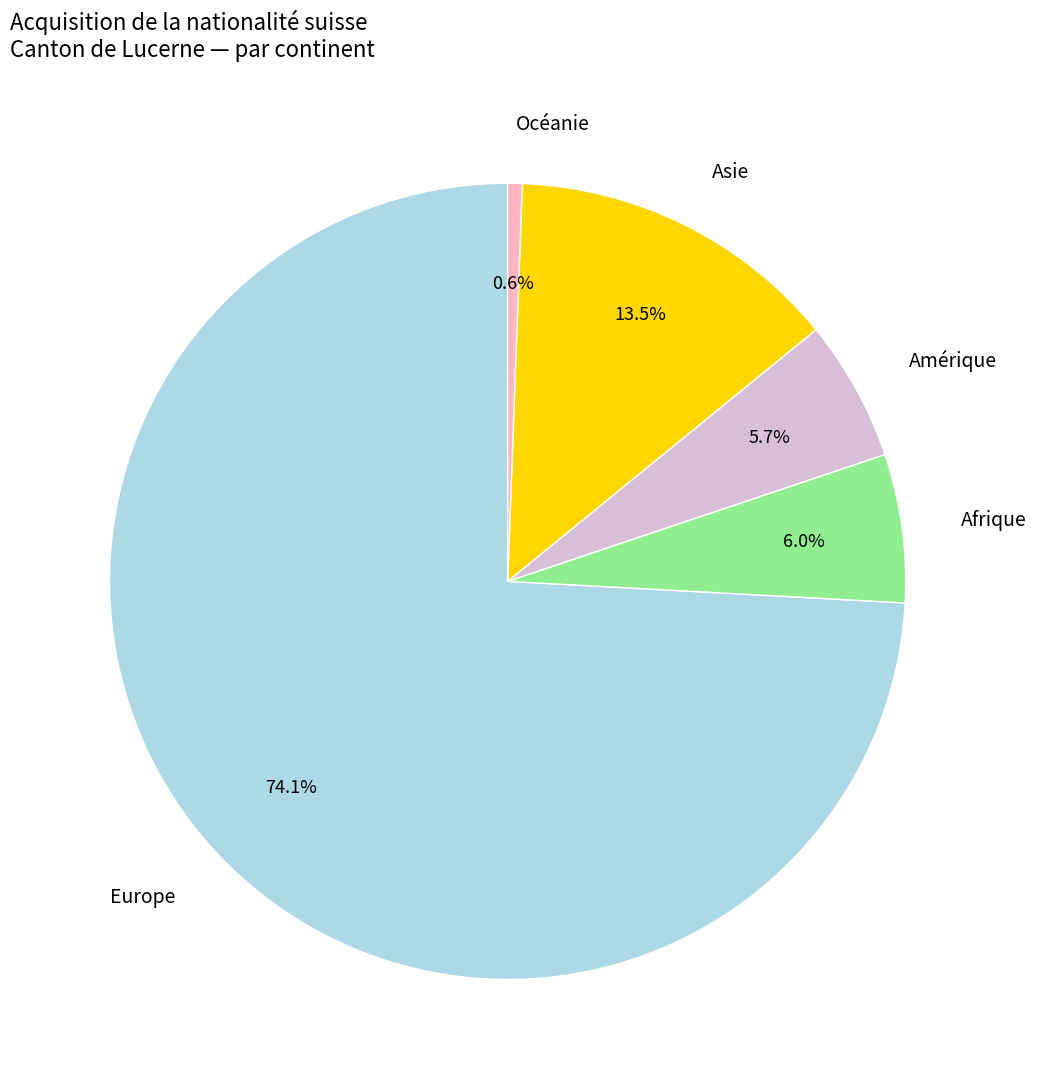

Approximately how many times larger is the value at Asie compared to Afrique?

2.2